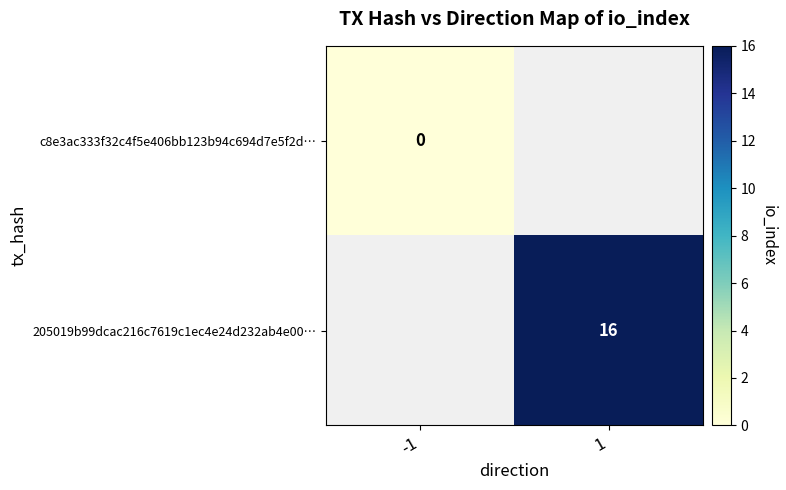

The 205019b99dcac216c7619c1ec4e24d232ab4e00… series shows 16 at 1. True or false?

True